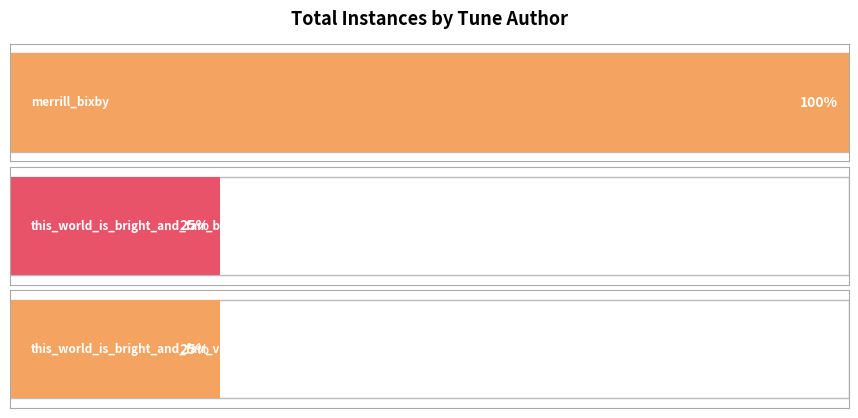

Does the chart contain any negative values?

No